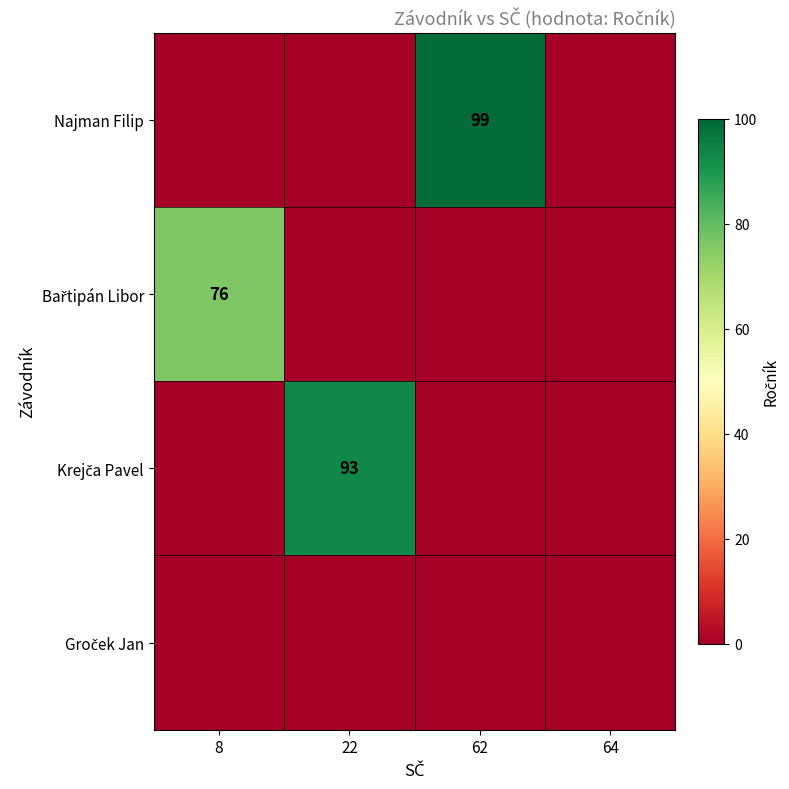

Is it true that Najman Filip equals 43 at 62?

False